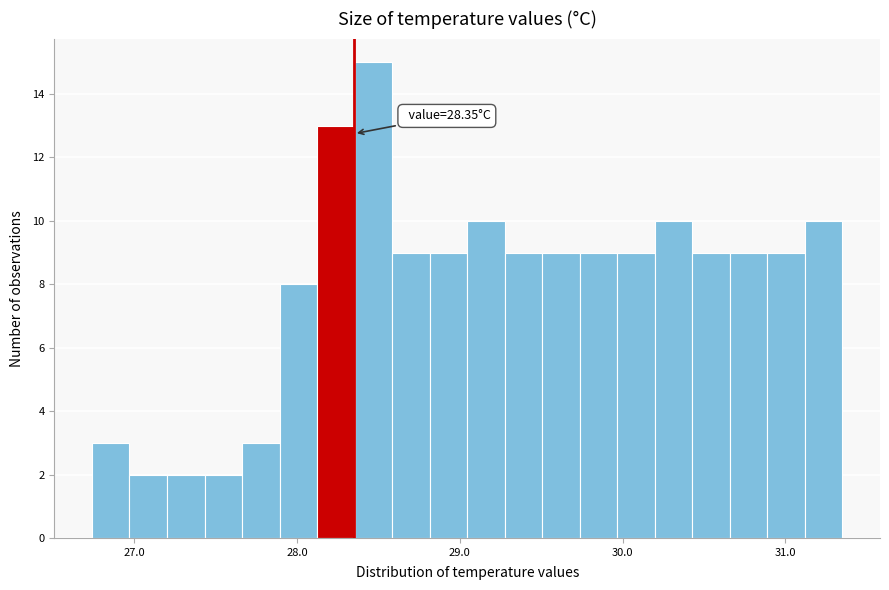

Read against the x-axis, roughly where is the centre of the tallest bar?

28.5